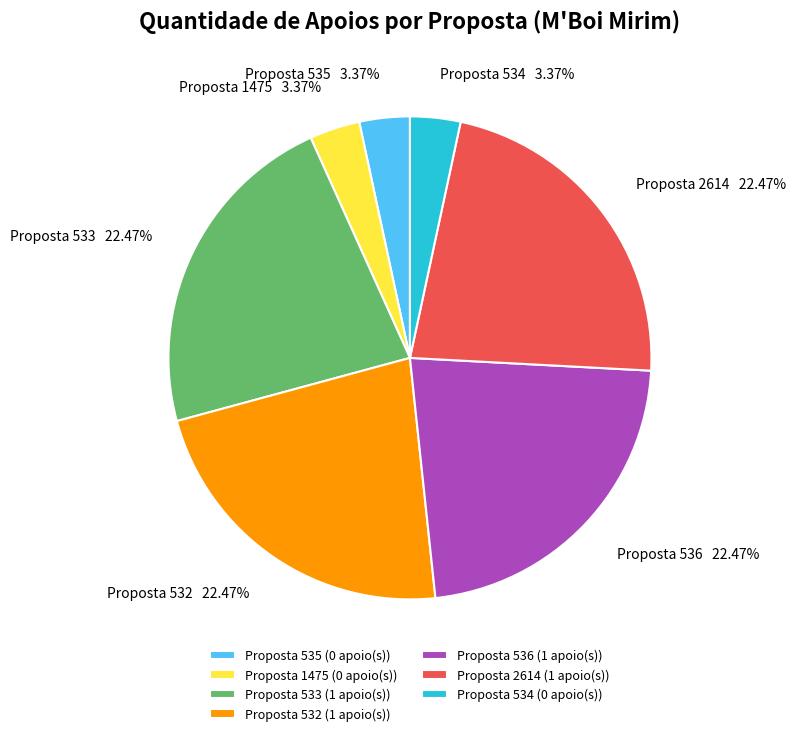

How many segments does this pie chart have?

7